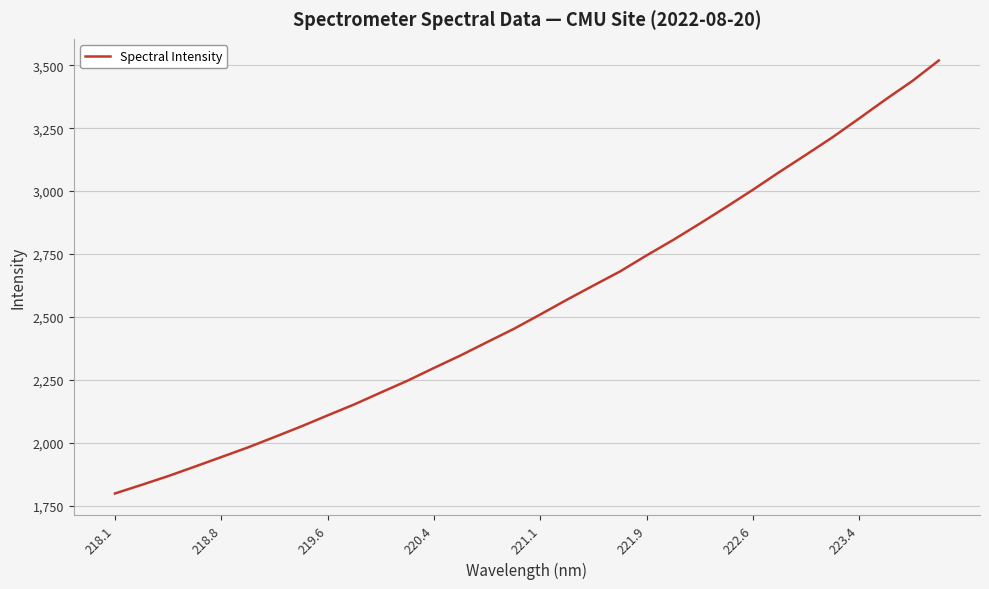

What is the difference between the maximum and minimum values?

1721.5